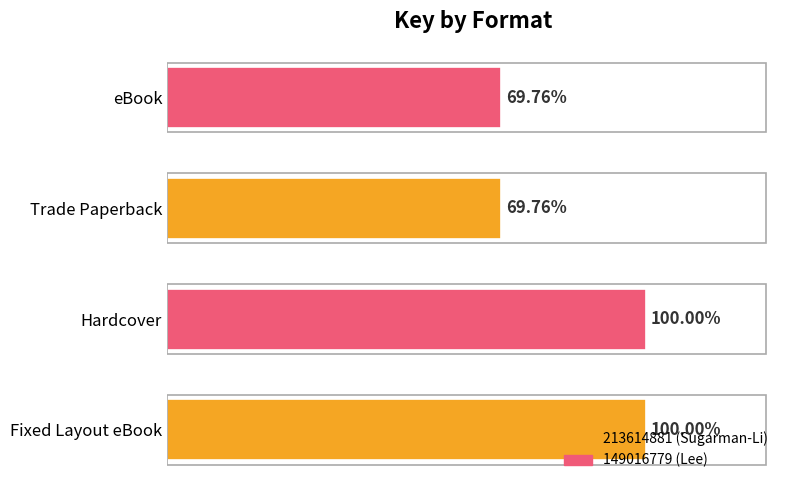

At which category does the chart reach its peak across all series?

Fixed Layout eBook